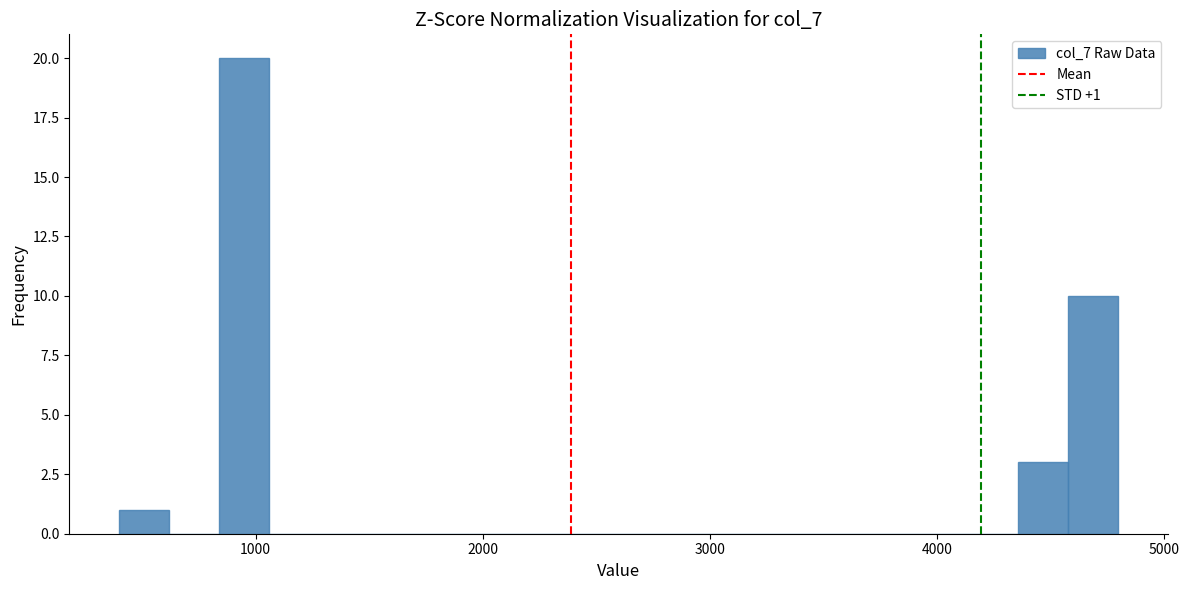

Around what value on the x-axis is the tallest bar? Give the approximate position of its centre, as read against the axis.

1000